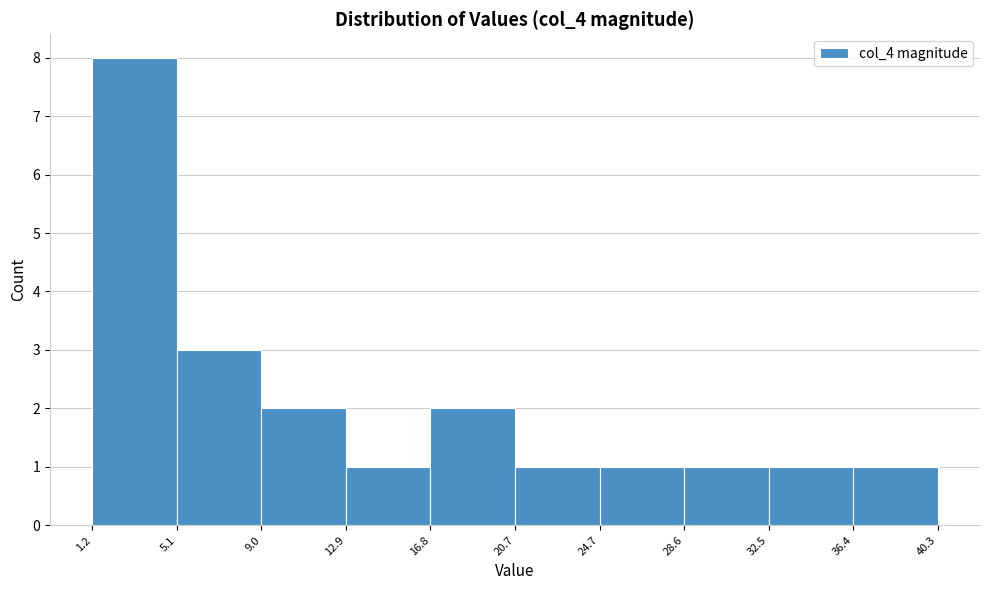

How tall is the bar that spans 28.6 to 32.5 on the x-axis? The values are not printed on the chart, so give them approximately, as read against the axis.

1